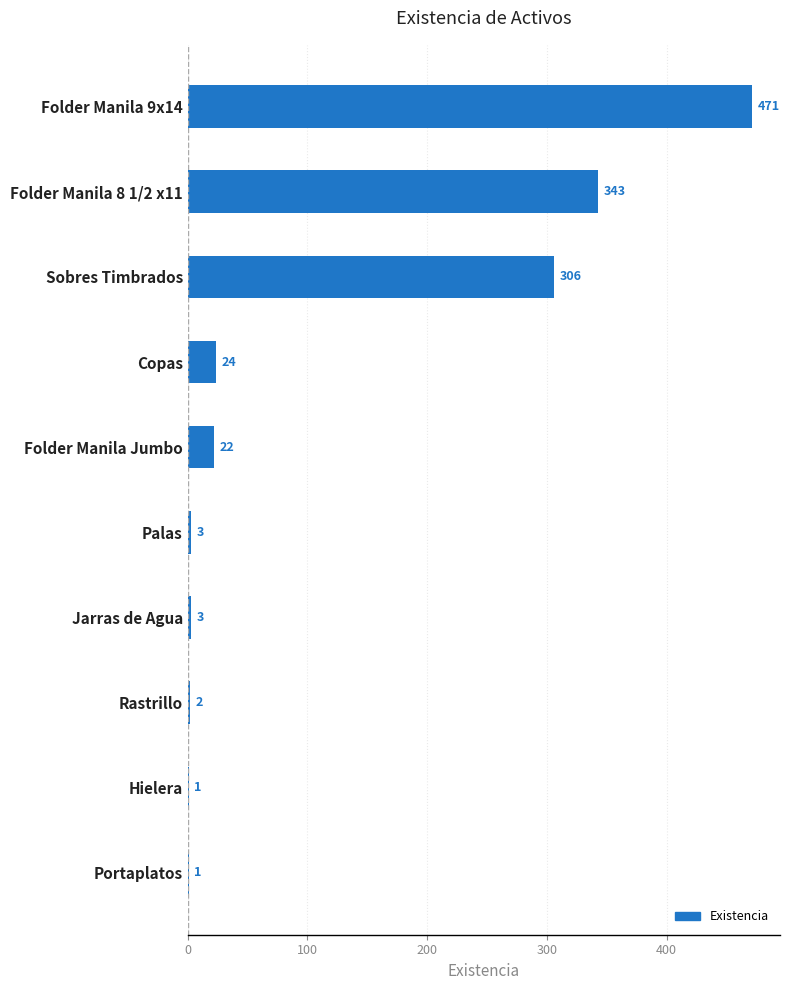

Reading bottom to top, extract all data points from this chart.

Portaplatos=1	Hielera=1	Rastrillo=2	Jarras de Agua=3	Palas=3	Folder Manila Jumbo=22	Copas=24	Sobres Timbrados=306	Folder Manila 8 1/2 x11=343	Folder Manila 9x14=471